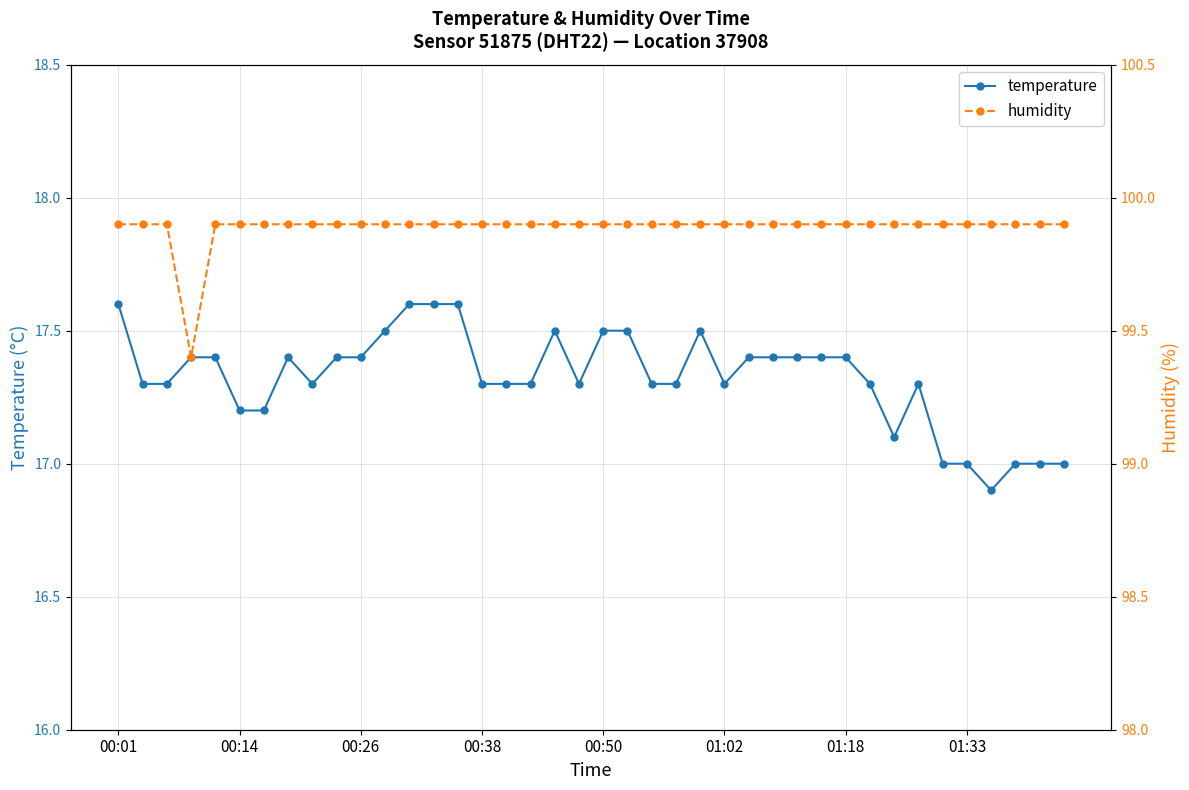

What is the value of the humidity point at the 17th from the left?

99.9